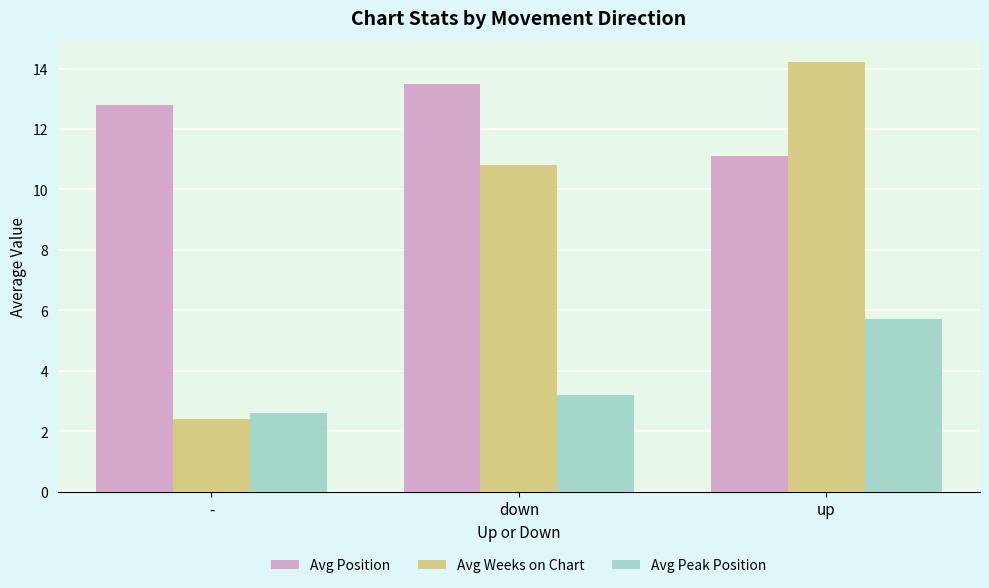

At how many categories does at least one series exceed 2?

3